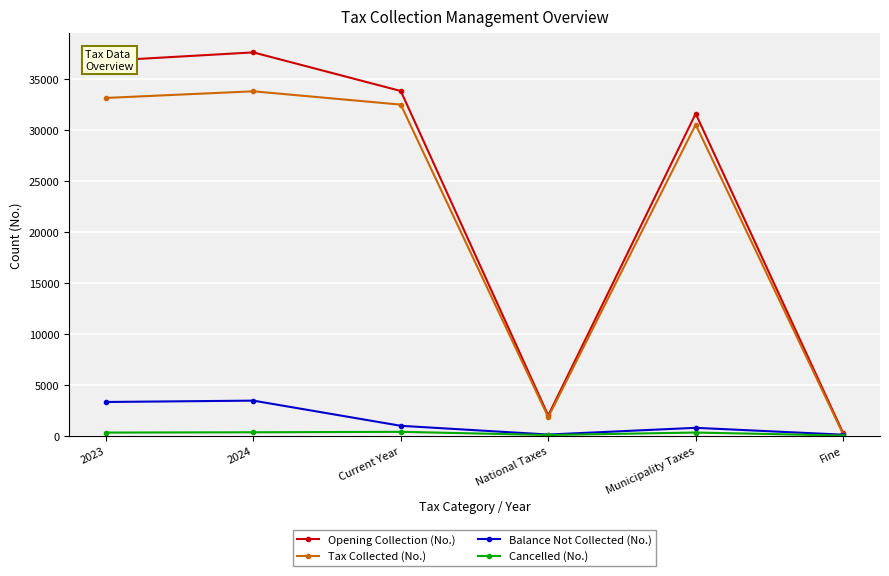

What is the label of the 2nd point from the left?

2024